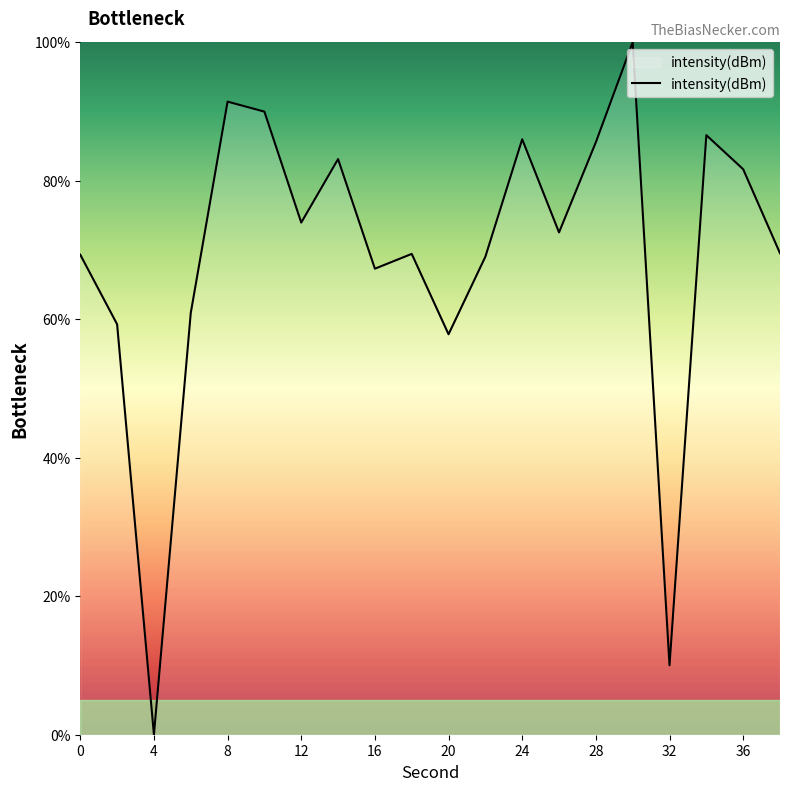

How many interior local valleys (lower than both neighbors) does the data have?

6